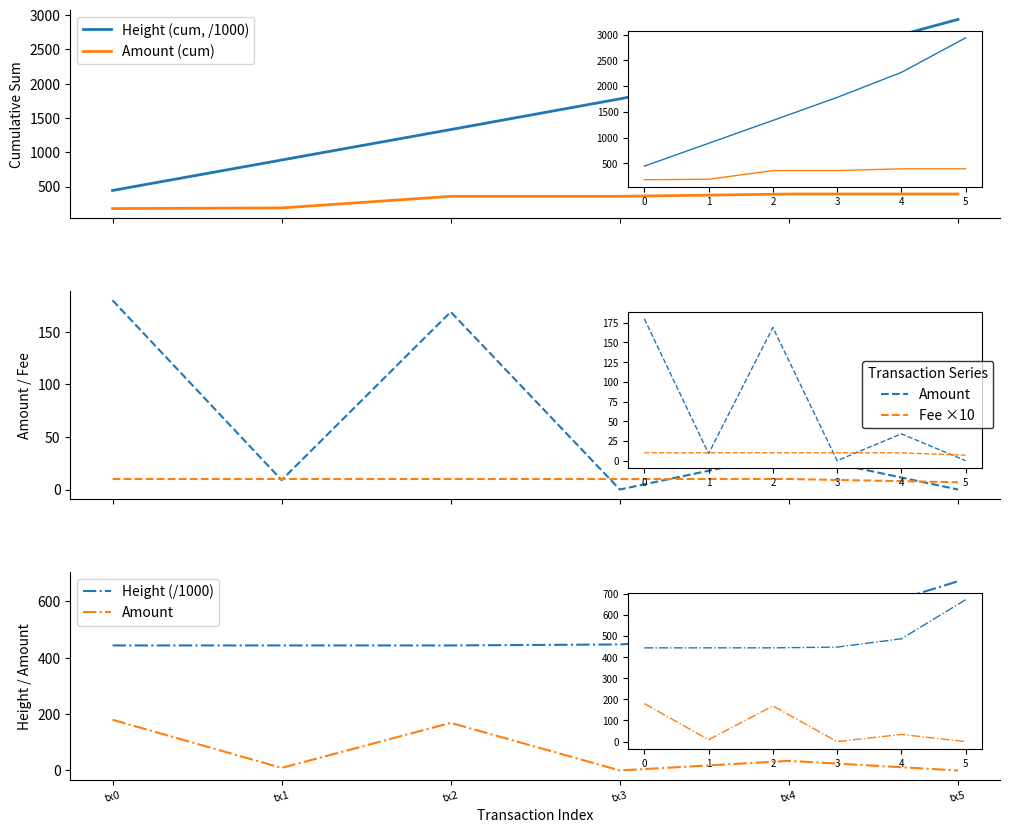

What is the sum of the Amount values at tx3 and tx0?

180.0